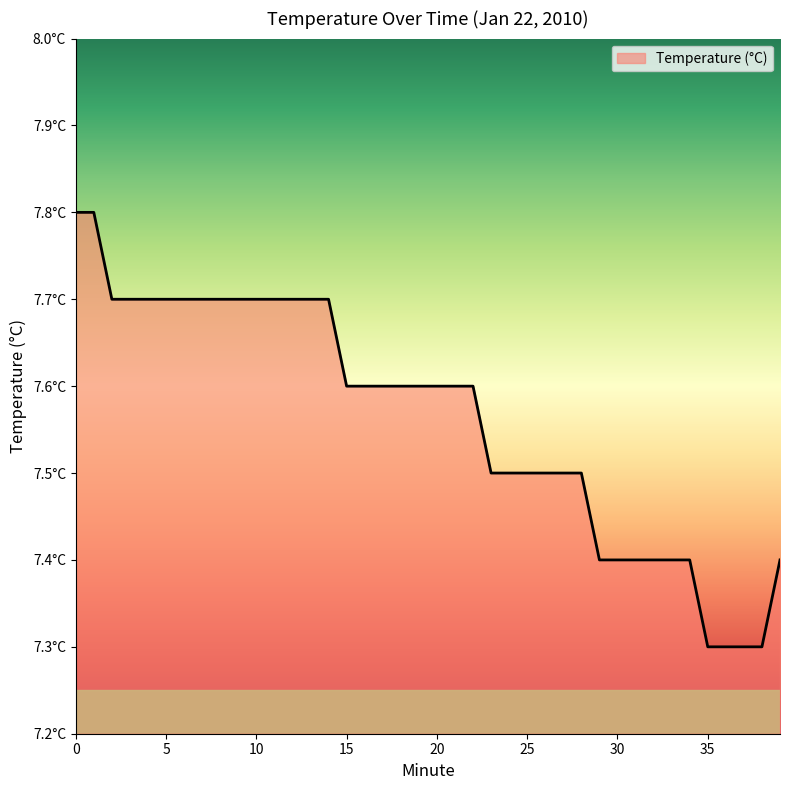

What is the greatest value displayed?

7.8